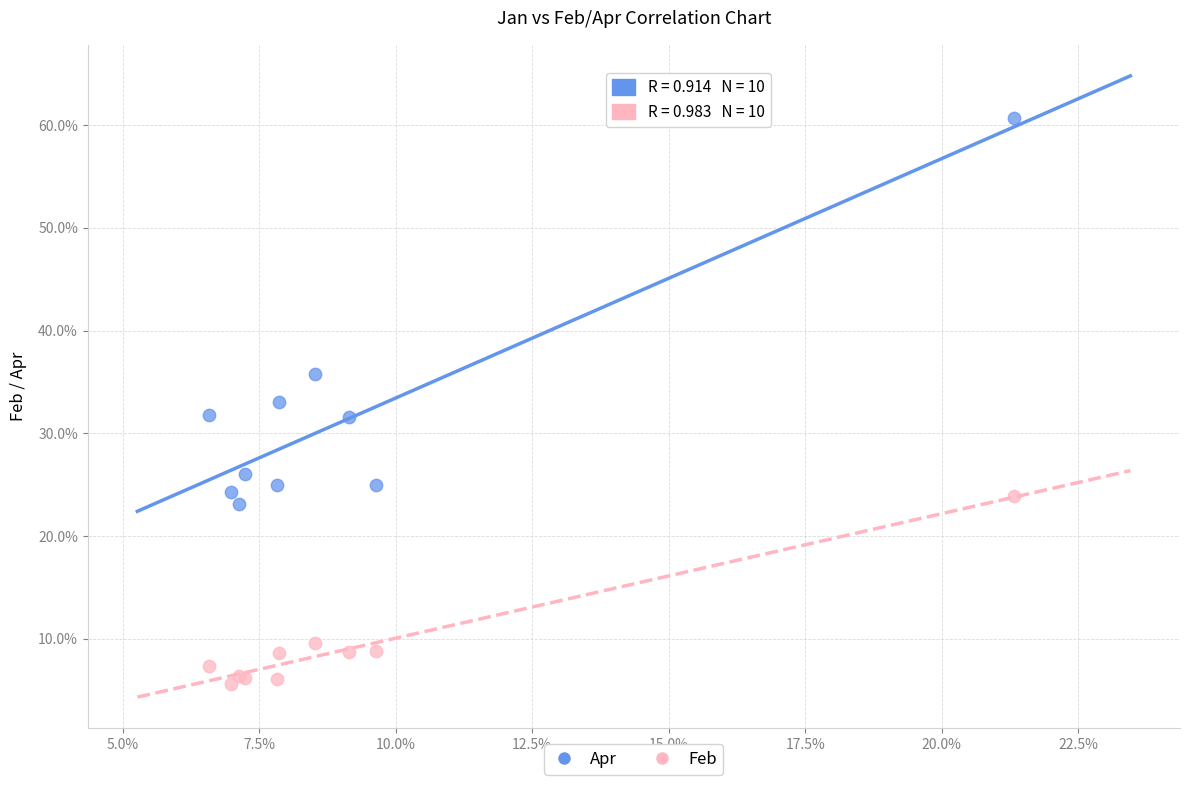

Which series reaches the maximum Y coordinate?

Apr